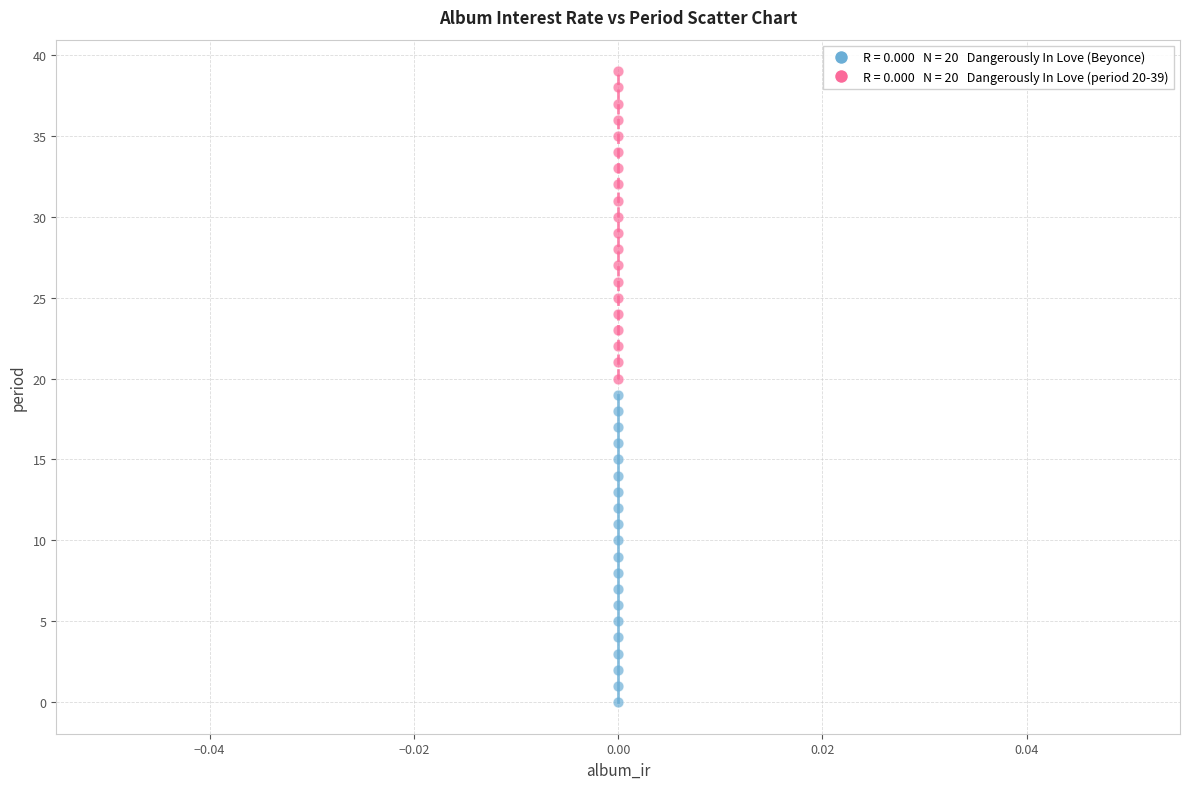

Across all data points, what is the range of Y values (max minus min)?

39